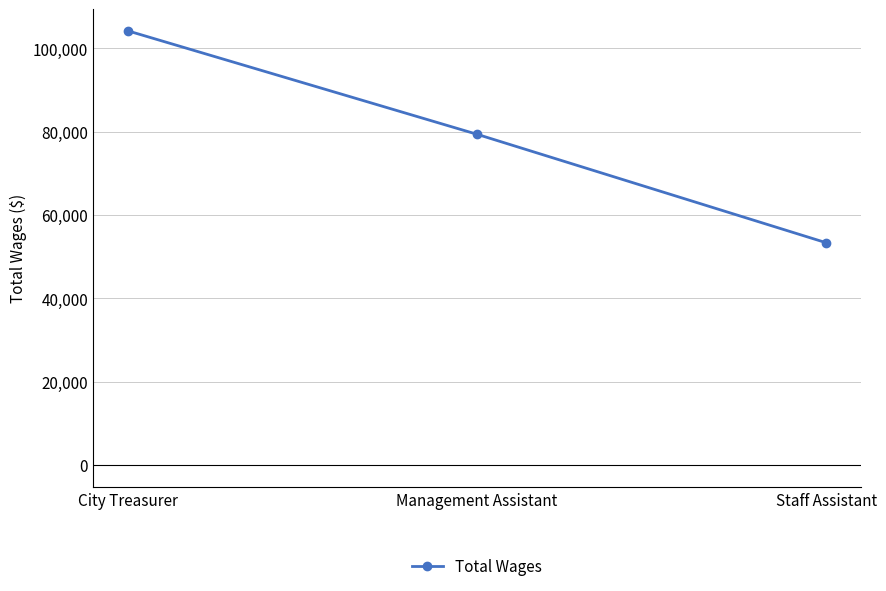

What is the value of the 1st point from the left?

104171